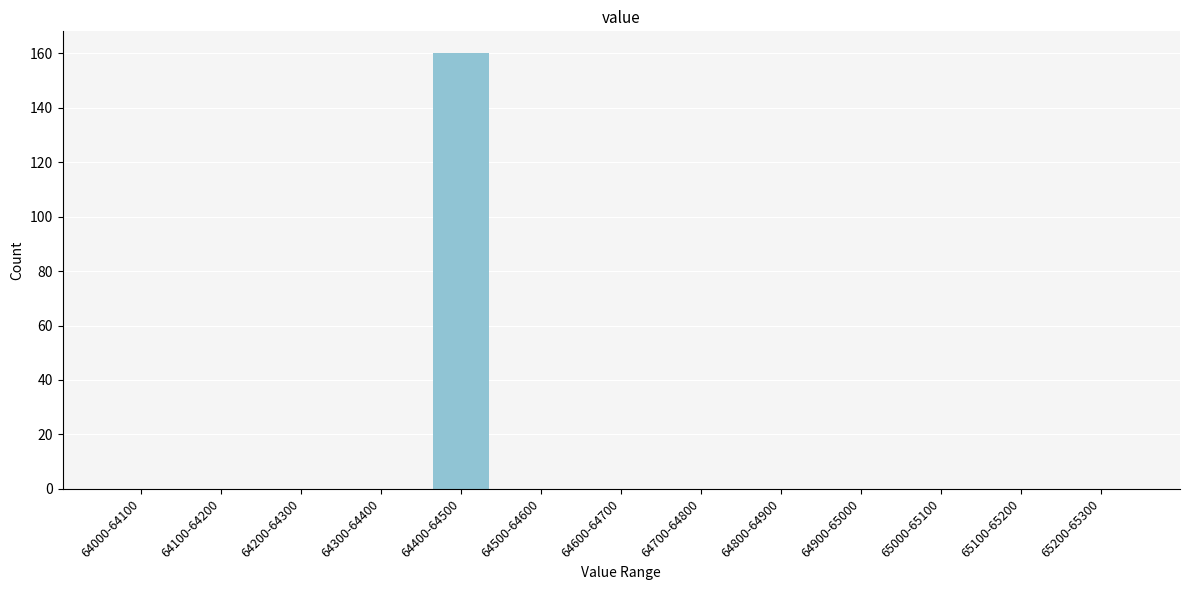

Reading right to left, extract all data points from this chart.

65200-65300=0	65100-65200=0	65000-65100=0	64900-65000=0	64800-64900=0	64700-64800=0	64600-64700=0	64500-64600=0	64400-64500=160	64300-64400=0	64200-64300=0	64100-64200=0	64000-64100=0